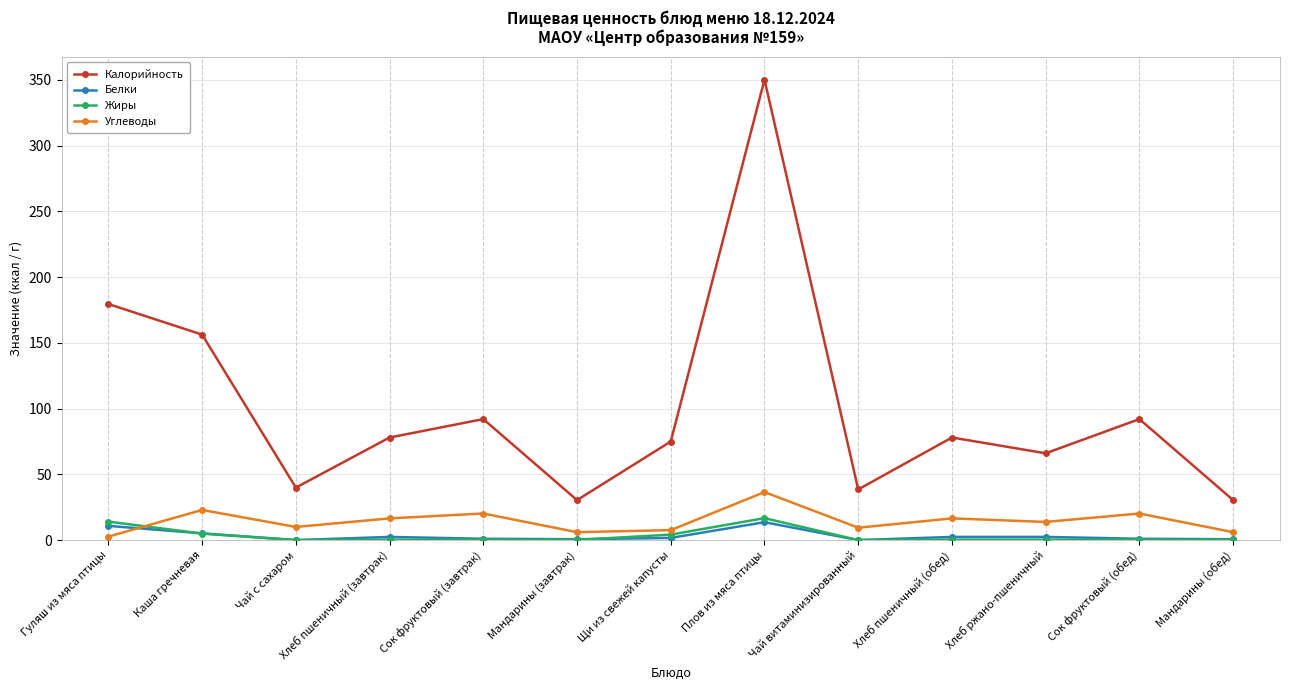

Is it true that Калорийность equals 16.4 at Мандарины (обед)?

False